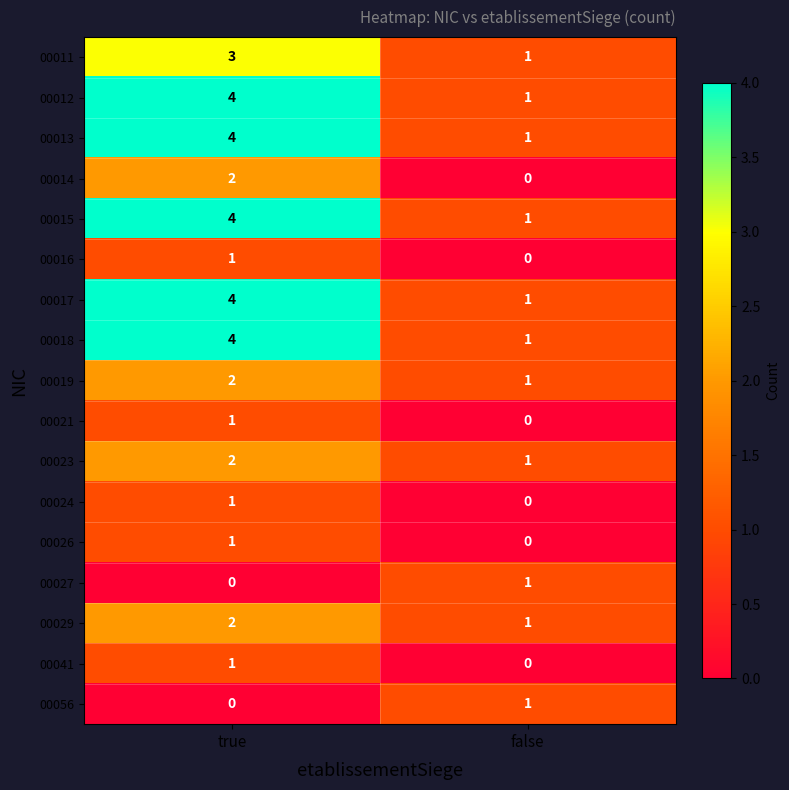

What is the sum of the 00015 values at false and true?

5